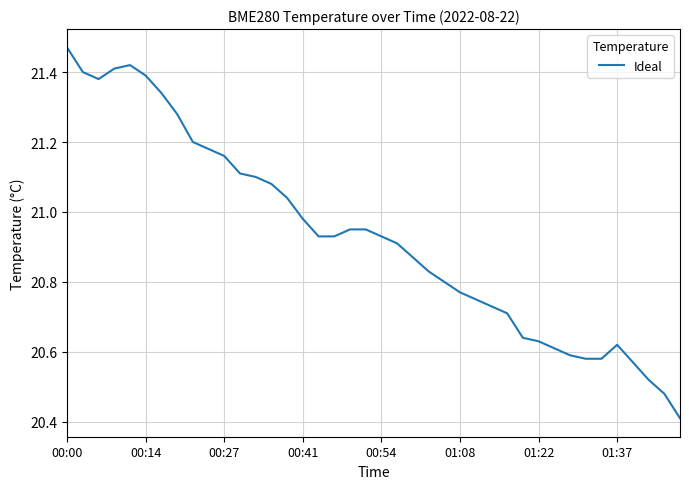

What is the minimum value shown in the chart?

20.4